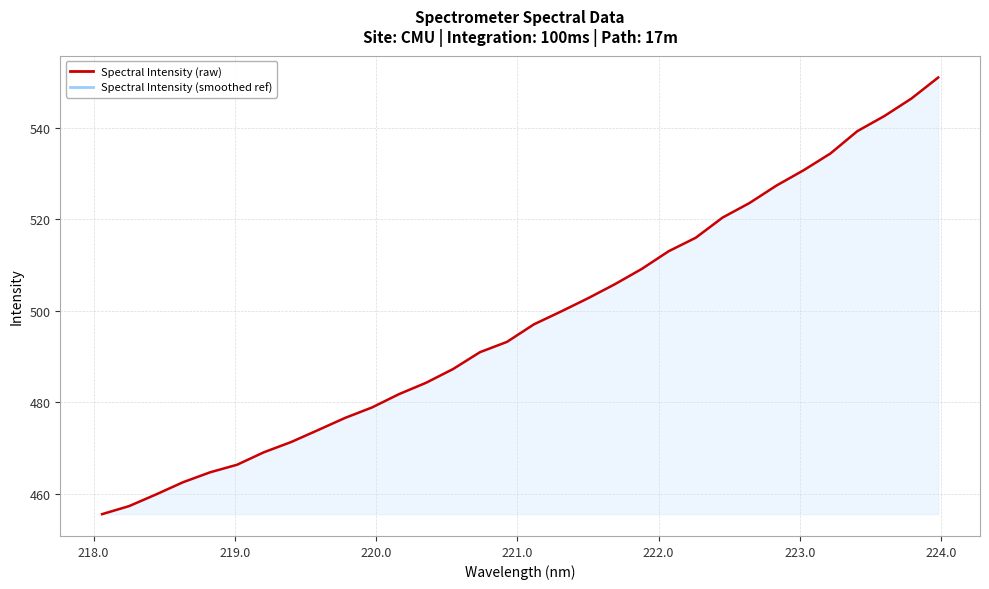

What is the difference between the maximum and minimum values?

95.4